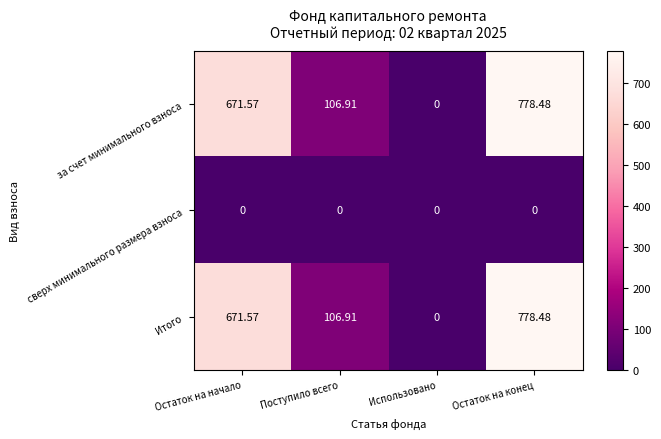

Where is Итого nearest to the value 389?

Поступило всего